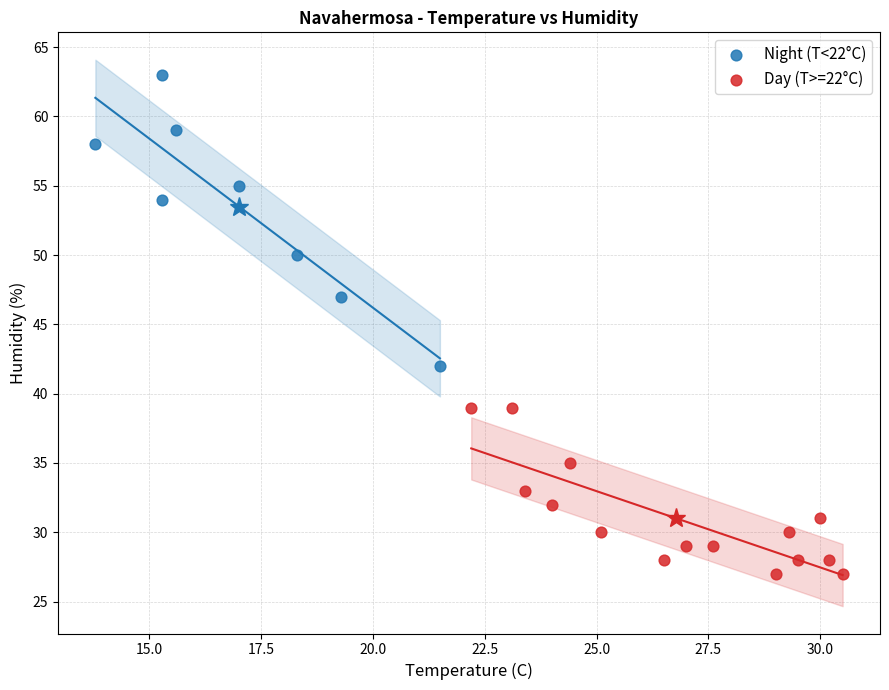

Which series reaches the minimum Y coordinate?

Day (T>=22°C)